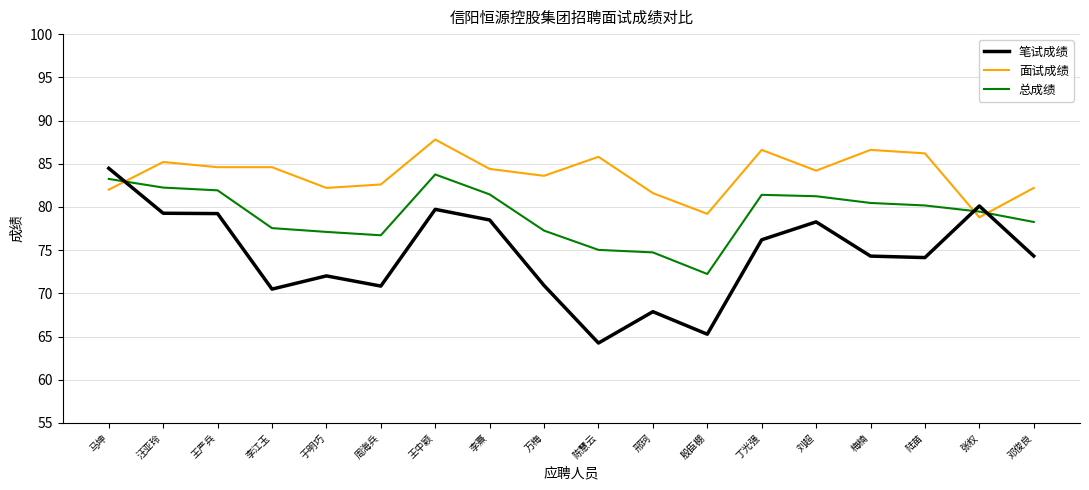

What is the difference between the maximum and minimum values in the 总成绩 series?

11.5